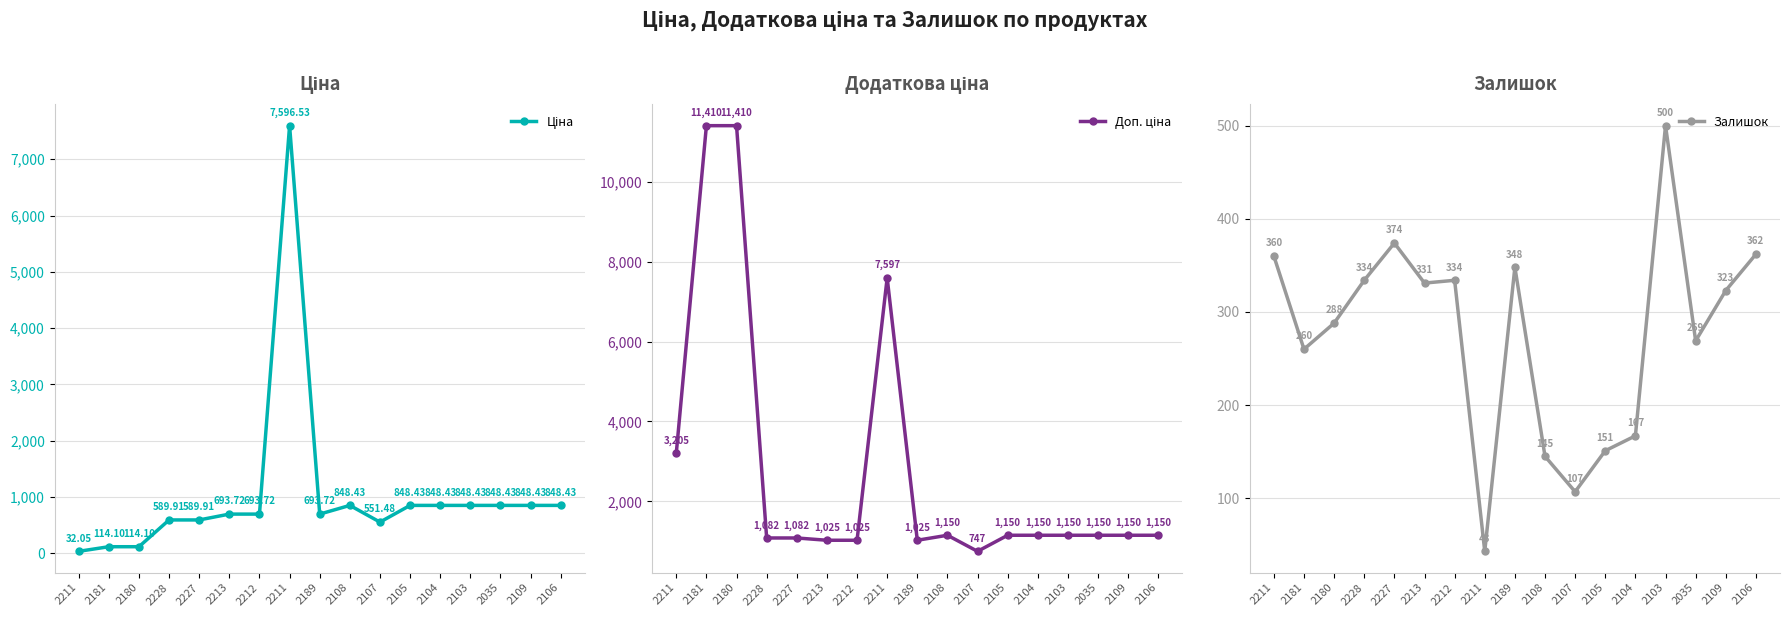

How many lines are shown in the chart?

3